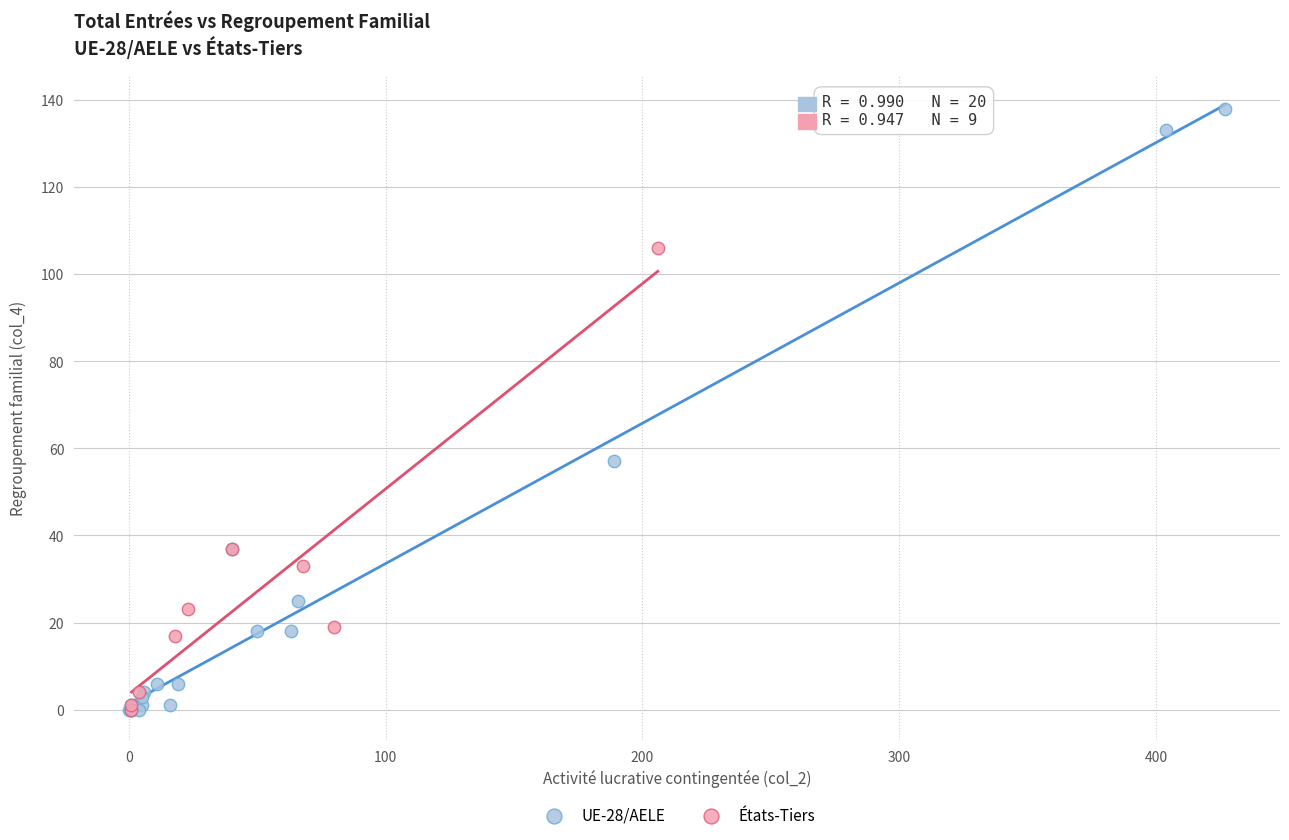

What are all the series names shown in the legend?

UE-28/AELE, États-Tiers